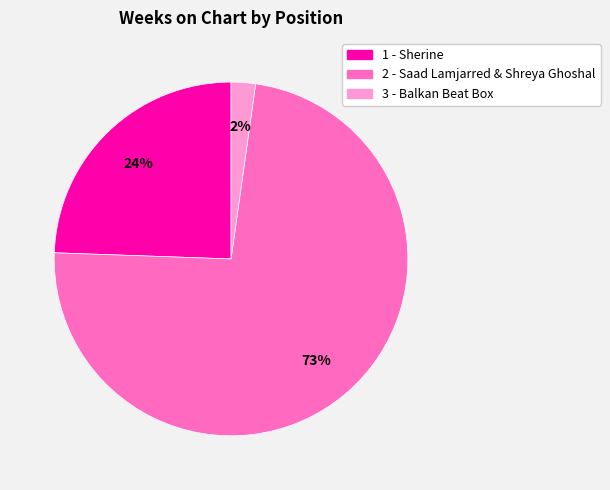

Which has a higher value, 1 - Sherine or 3 - Balkan Beat Box?

1 - Sherine